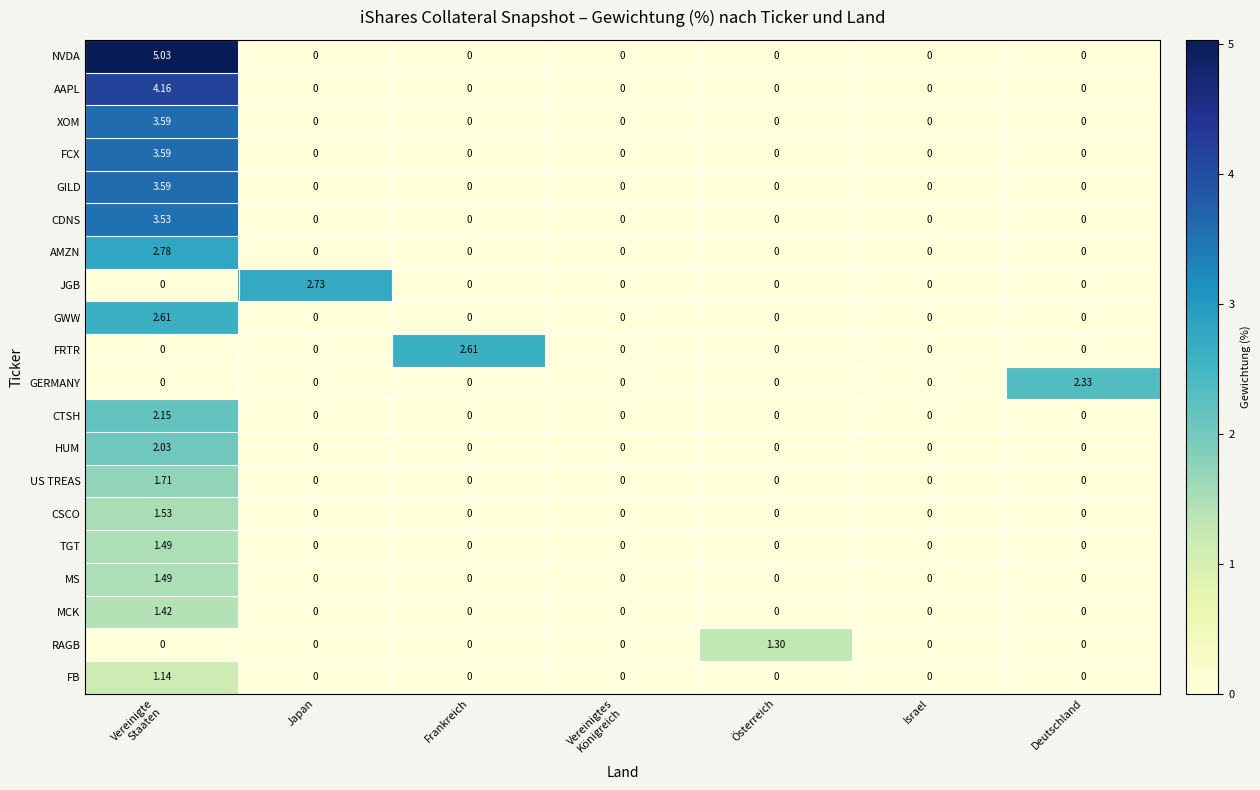

Which series has the largest total across all categories?

NVDA